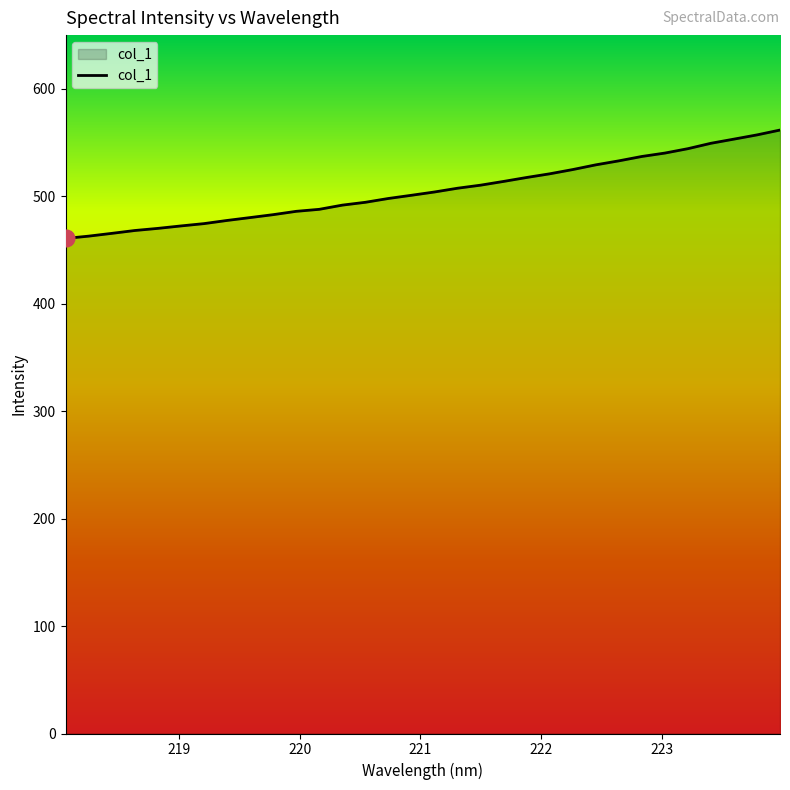

What is the maximum value shown in the chart?

561.6